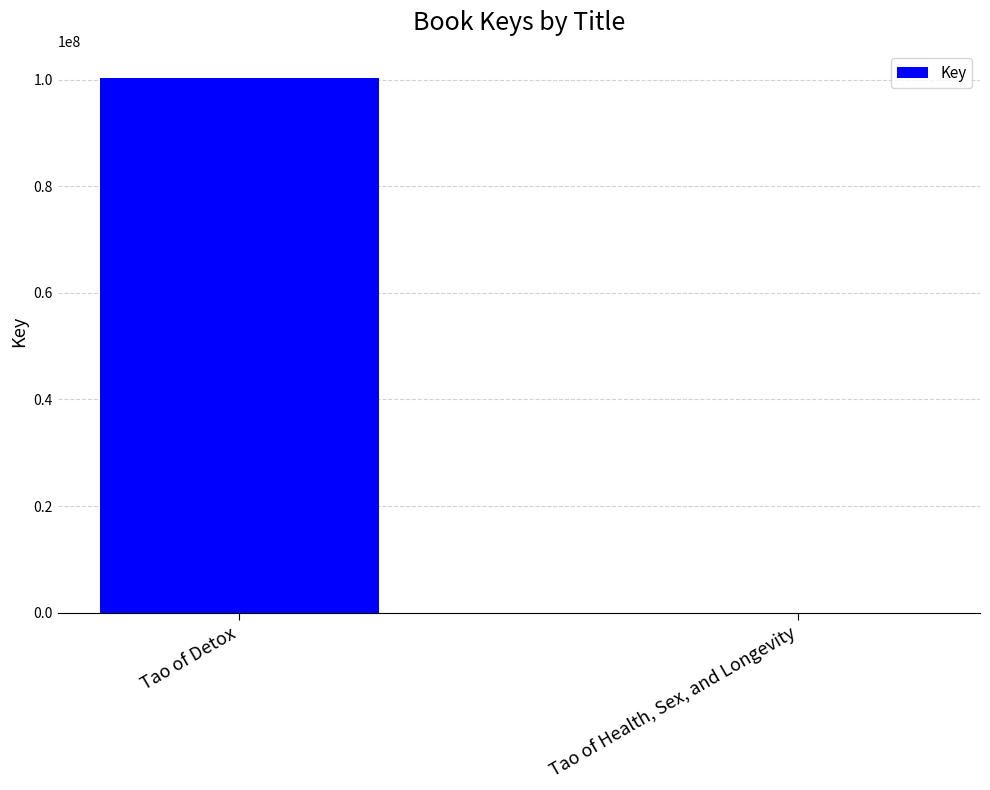

The value at Tao of Detox is 100428133. True or false?

True